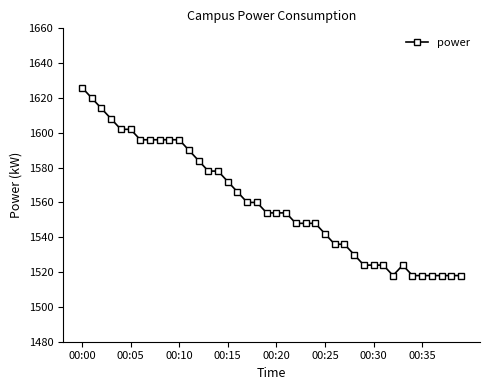

What is the minimum value shown in the chart?

1518